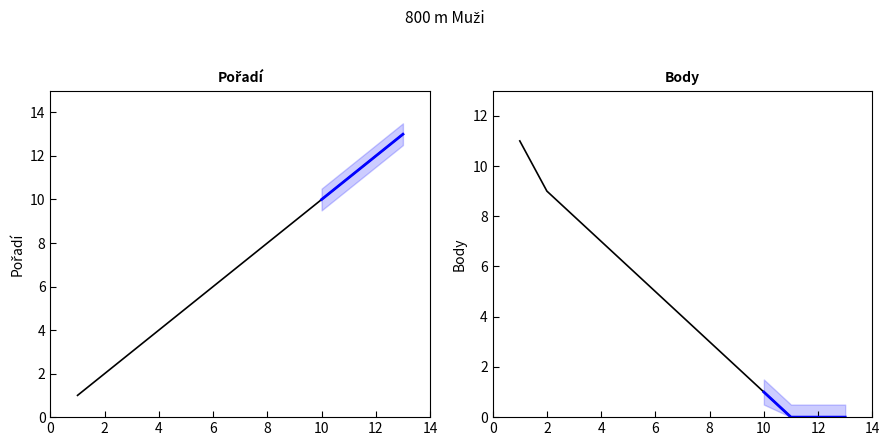

What position from the right is 10?

4